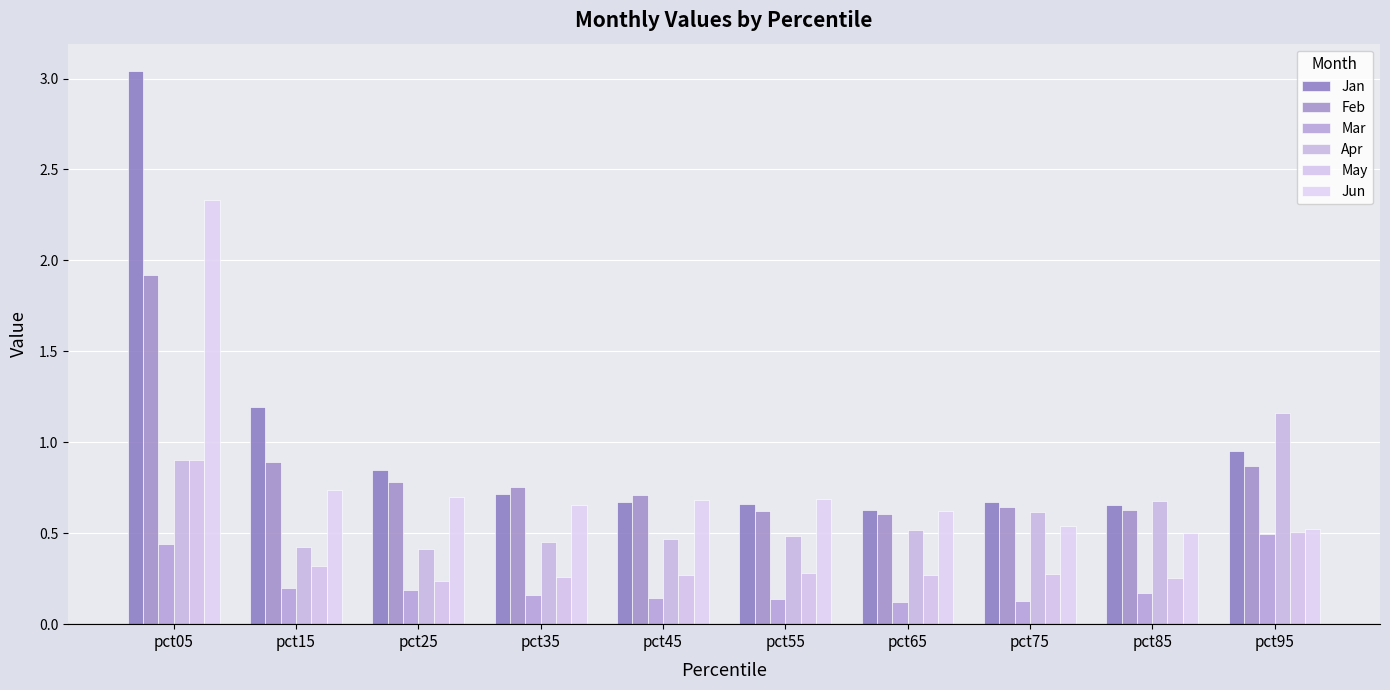

What is the maximum value shown in the chart?

3.0